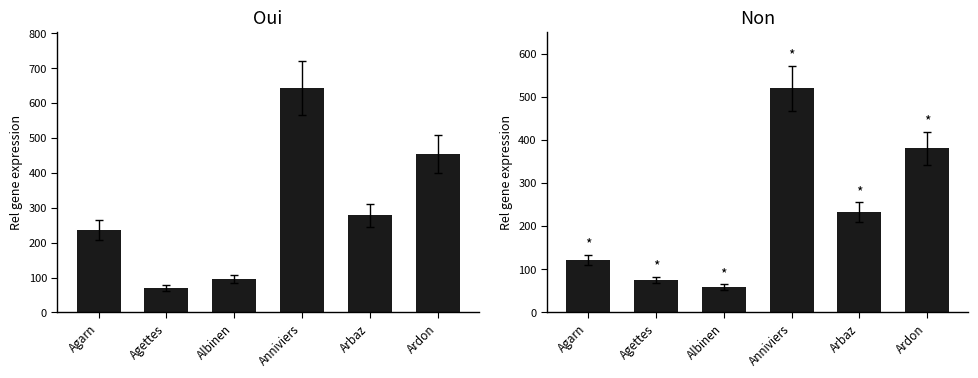

What is the difference between the maximum and second lowest values in the Oui series?

546